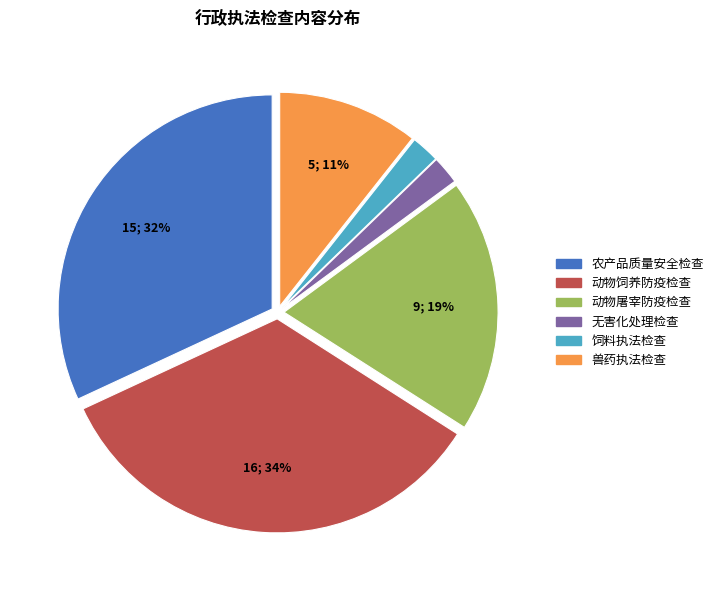

To the nearest percent, what is the average slice percentage?

17%